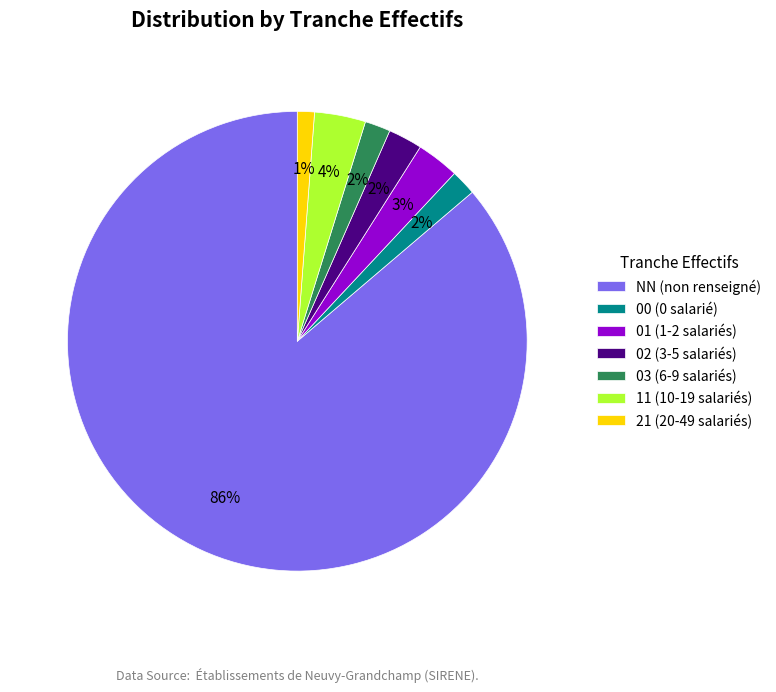

What is the majority slice?

NN